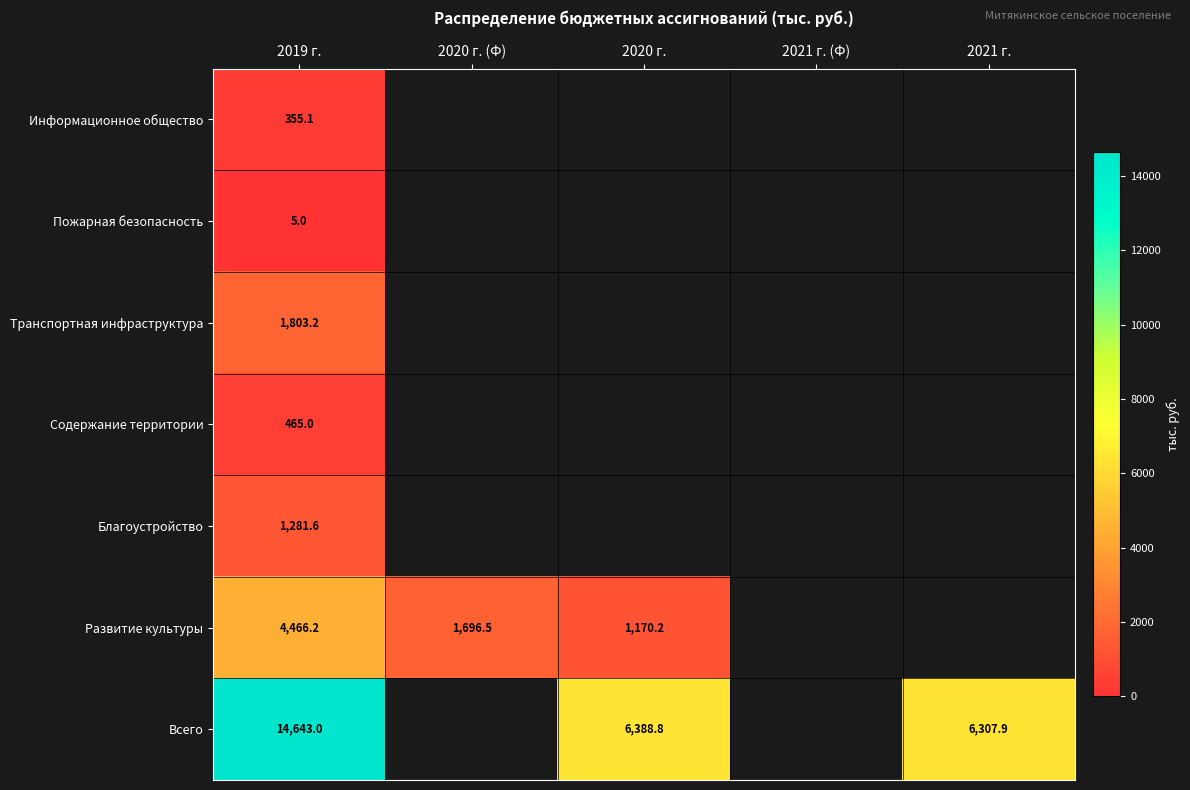

Is the value of Пожарная безопасность at 2019 г. greater than the value of Развитие культуры at 2019 г.?

No